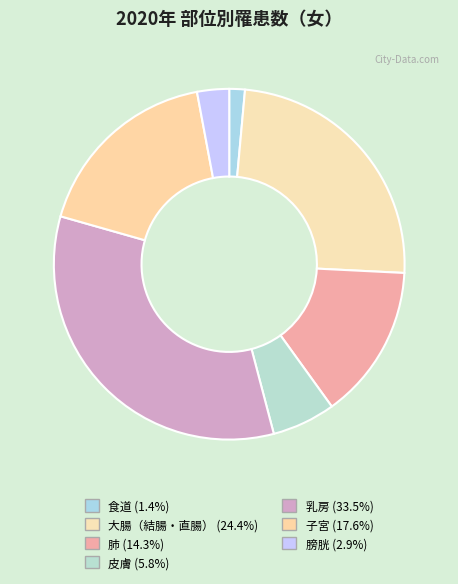

To the nearest percent, what portion does 子宮 represent?

18%